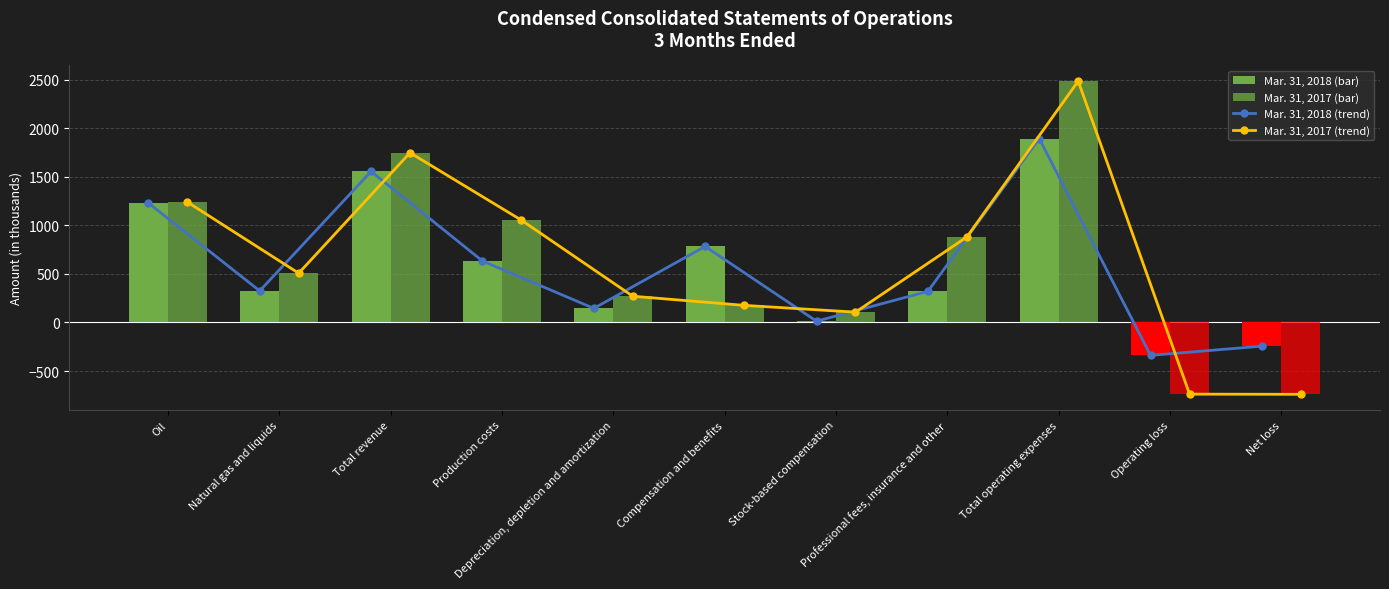

Rank the series at Oil from highest to lowest value.

Mar. 31, 2017 (line), Mar. 31, 2017, Mar. 31, 2018 (line), Mar. 31, 2018